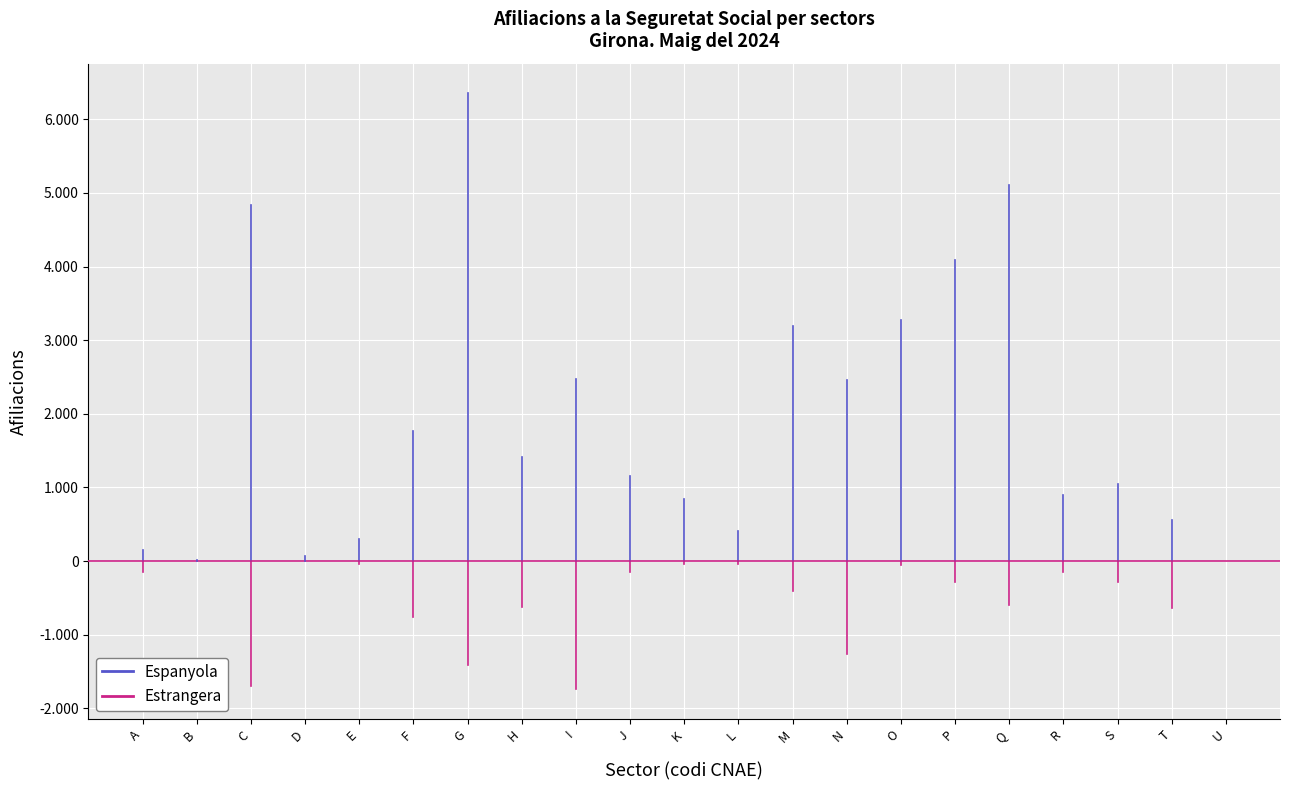

Between A and B, which series saw the biggest shift?

Espanyola